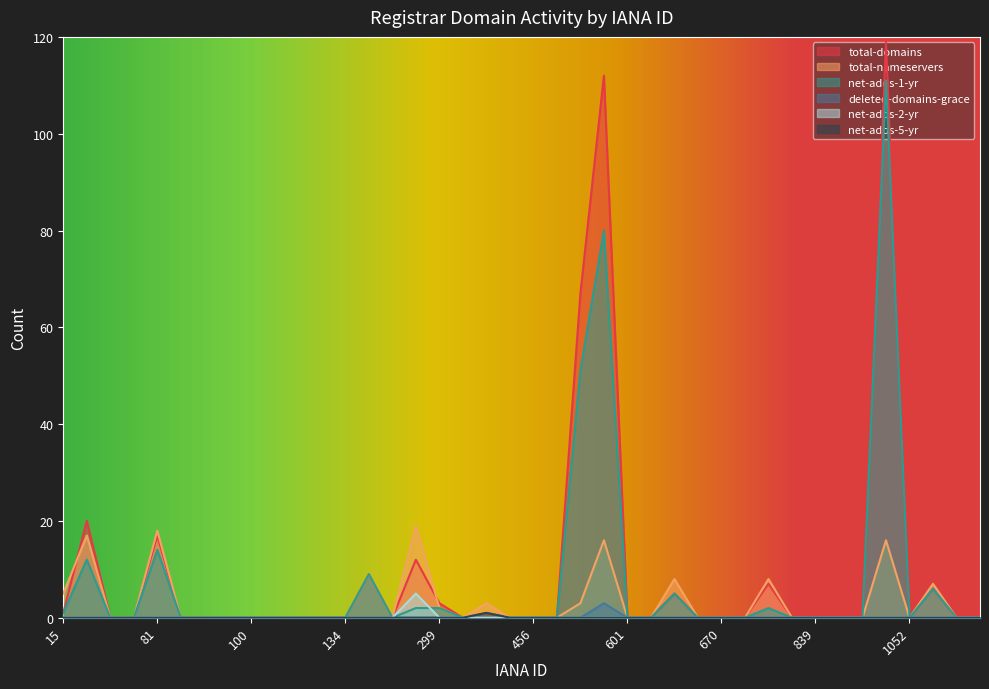

What is the difference between the total-domains values at 809 and 938?

7